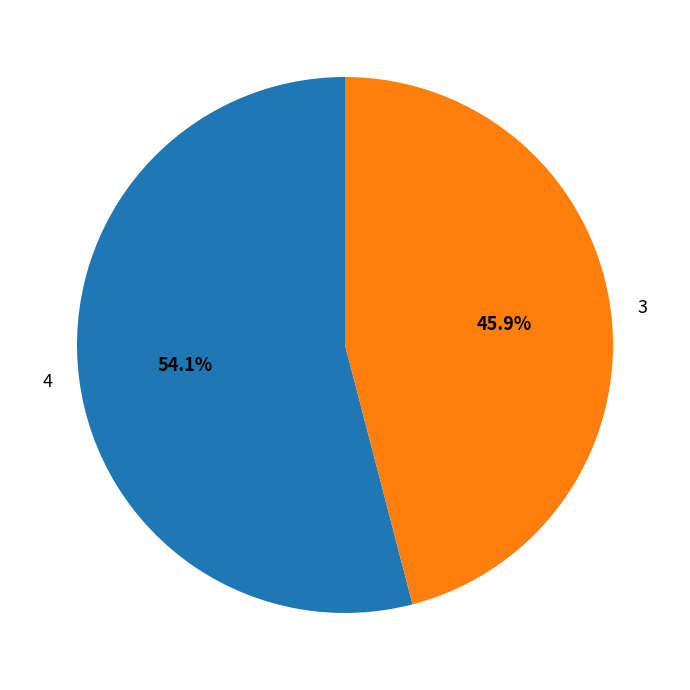

Count the number of slices in the pie.

2